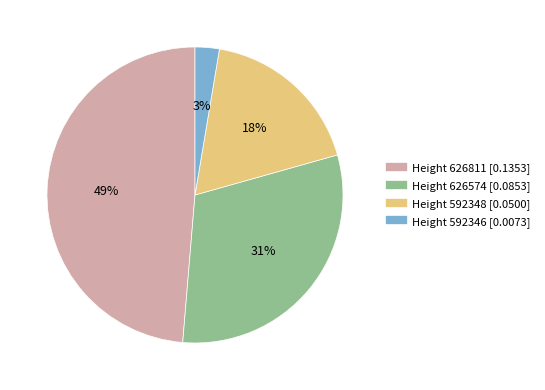

To the nearest percent, what is the difference between the largest and smallest slice percentages?

46%